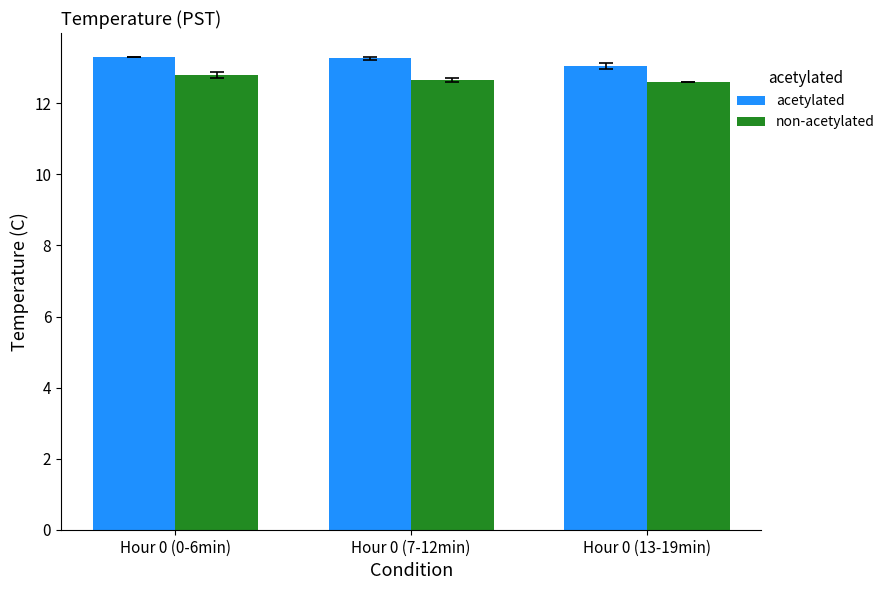

List the series in order of their peak value, lowest first.

non-acetylated, acetylated